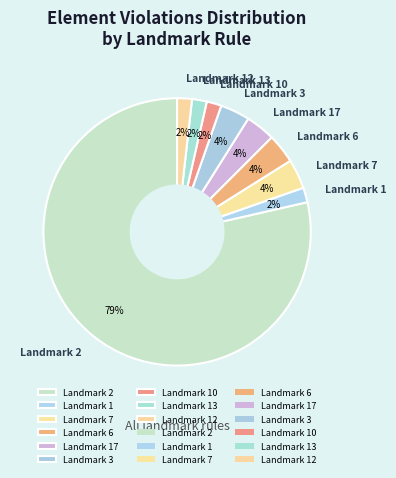

What is the largest slice in the pie chart?

Landmark 2